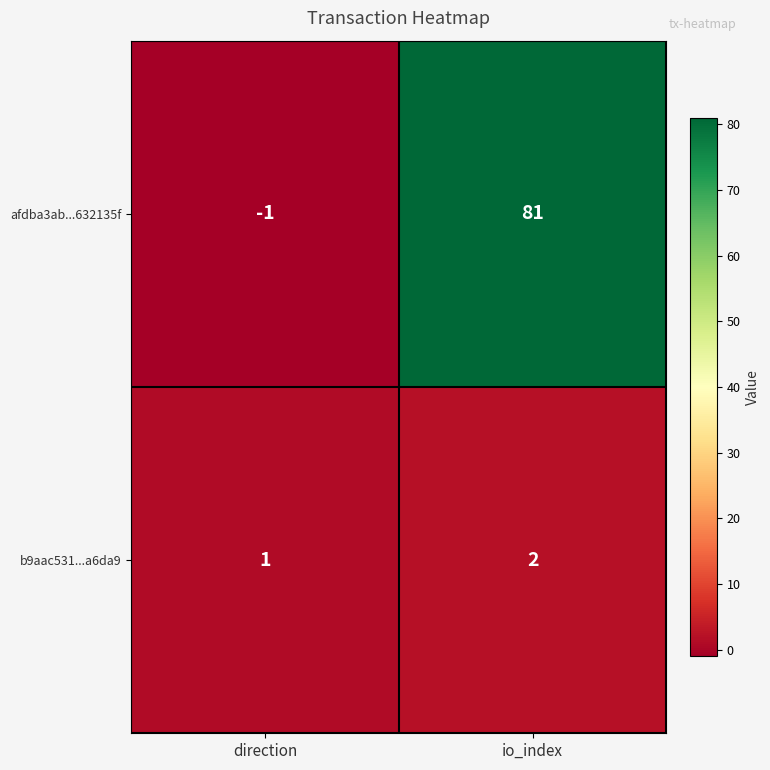

What is the sum of the b9aac531...a6da9 values at direction and io_index?

3